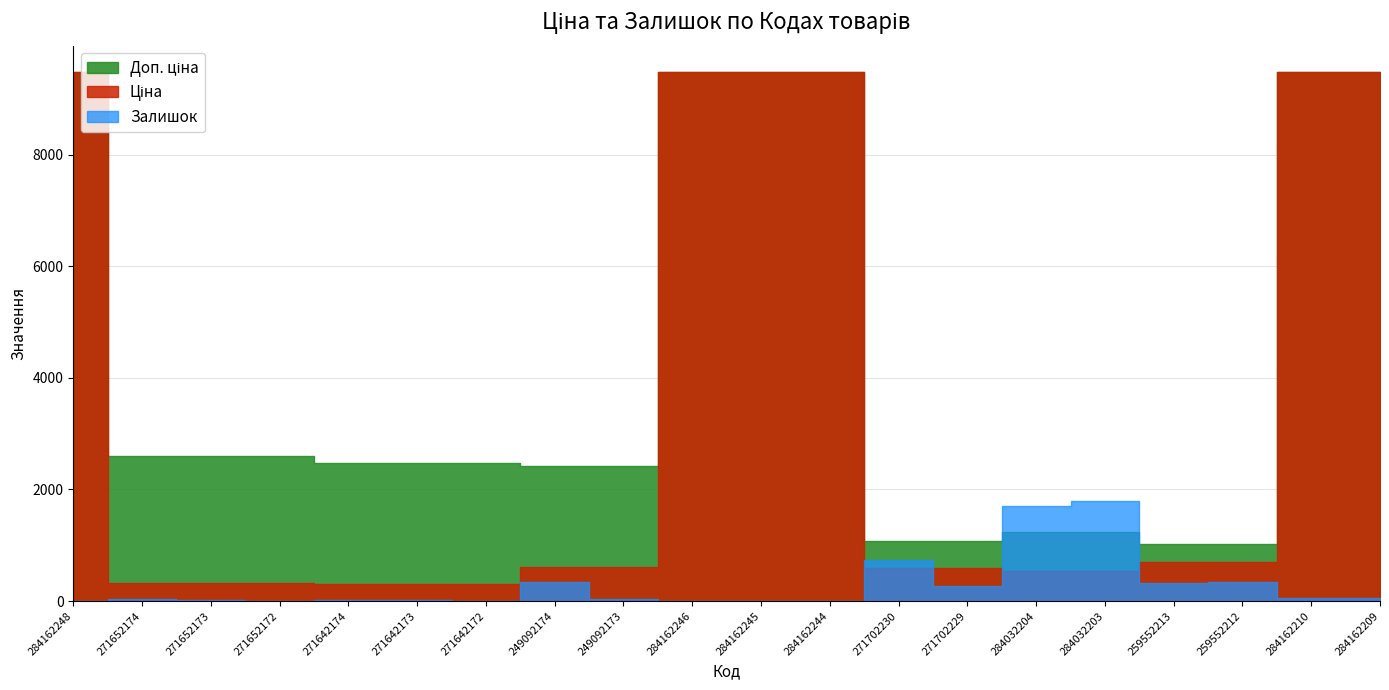

Reading left to right, what are all the values shown in this chart?

Ціна: 284162248=9480.1	271652174=324.8	271652173=324.8	271652172=324.8	271642174=310.3	271642173=310.3	271642172=310.3	249092174=603.7	249092173=603.7	284162246=9480.1	284162245=9480.1	284162244=9480.1	271702230=589.9	271702229=589.9	284032204=539.0	284032203=539.0	259552213=693.7	259552212=693.7	284162210=9480.1	284162209=9480.1
Доп. ціна: 284162248=9480.1	271652174=2598.3	271652173=2598.3	271652172=2598.3	271642174=2482.4	271642173=2482.4	271642172=2482.4	249092174=2414.8	249092173=2414.8	284162246=9480.1	284162245=9480.1	284162244=9480.1	271702230=1081.7	271702229=1081.7	284032204=1235.4	284032203=1235.4	259552213=1024.6	259552212=1024.6	284162210=9480.1	284162209=9480.1
Залишок: 284162248=0.0	271652174=35.0	271652173=15.0	271652172=4.0	271642174=12.0	271642173=10.0	271642172=4.0	249092174=341.0	249092173=38.0	284162246=0.0	284162245=8.0	284162244=0.0	271702230=736.0	271702229=273.0	284032204=1697.0	284032203=1802.0	259552213=318.0	259552212=335.0	284162210=57.0	284162209=53.0